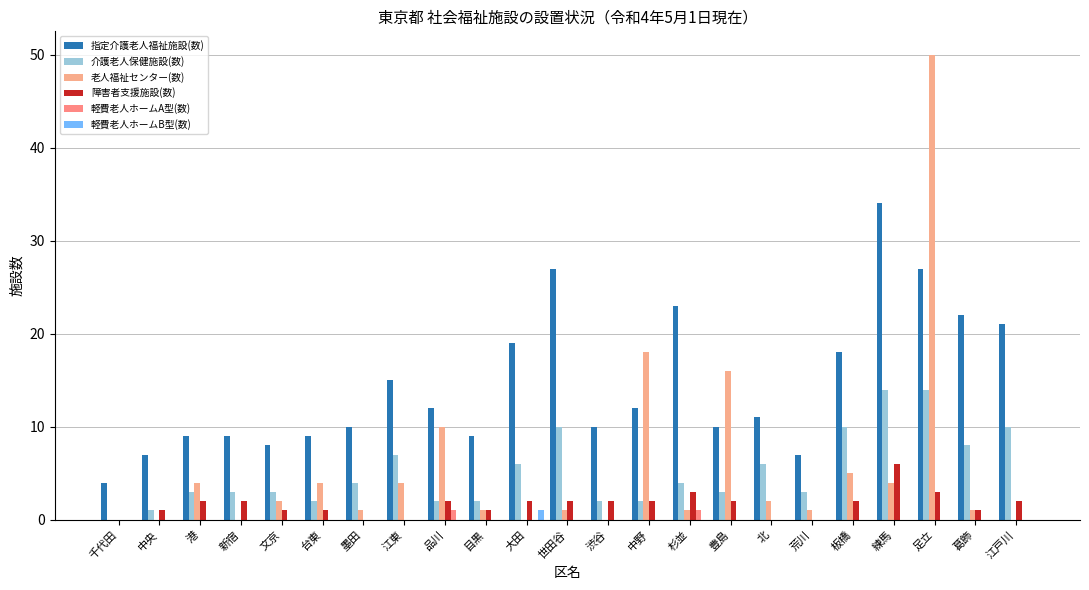

Between 北 and 葛飾, which series saw the biggest shift?

指定介護老人福祉施設(数)